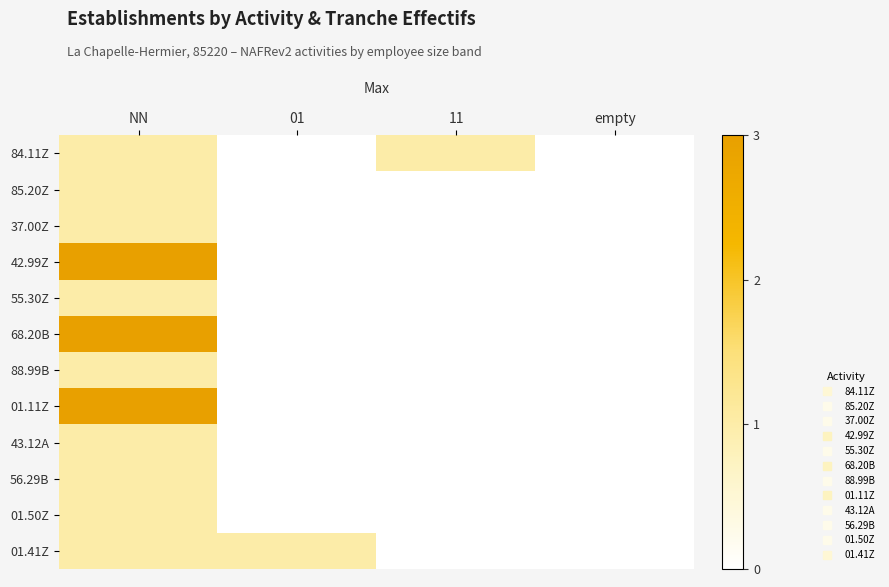

How many series are shown in this chart?

12